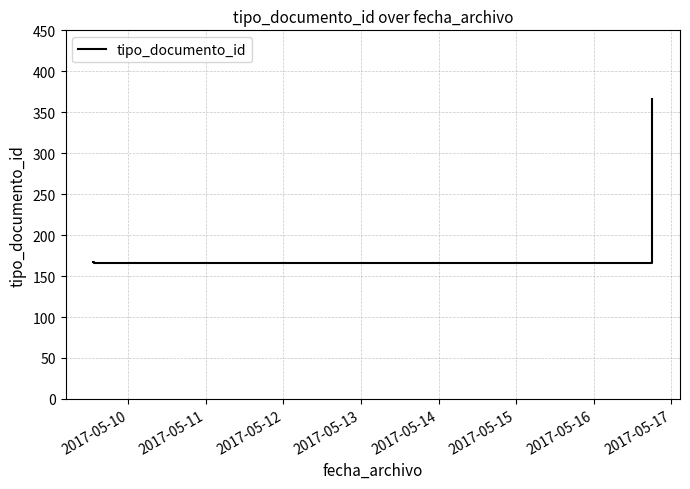

What is the minimum value shown in the chart?

166